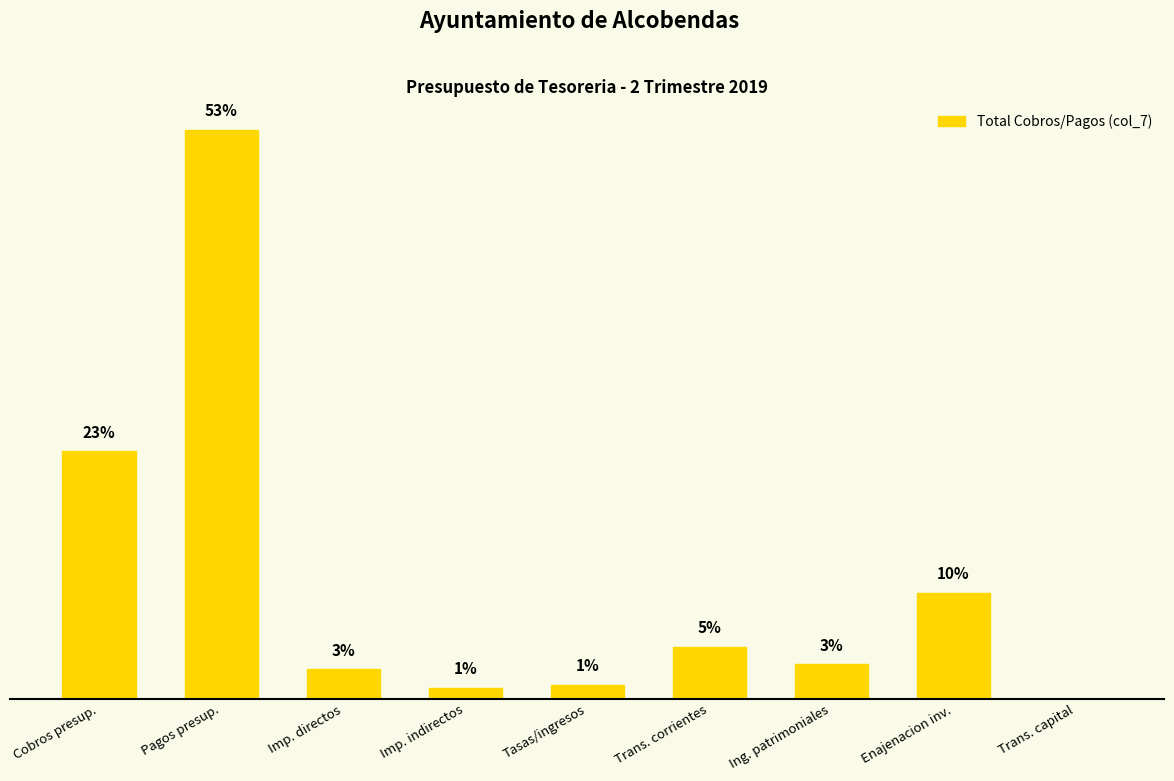

Reading right to left, extract all data points from this chart.

0.0	7505000.0	2451855.3	3653095.9	974943.4	790454.1	2079878.8	40169474.6	17470863.2